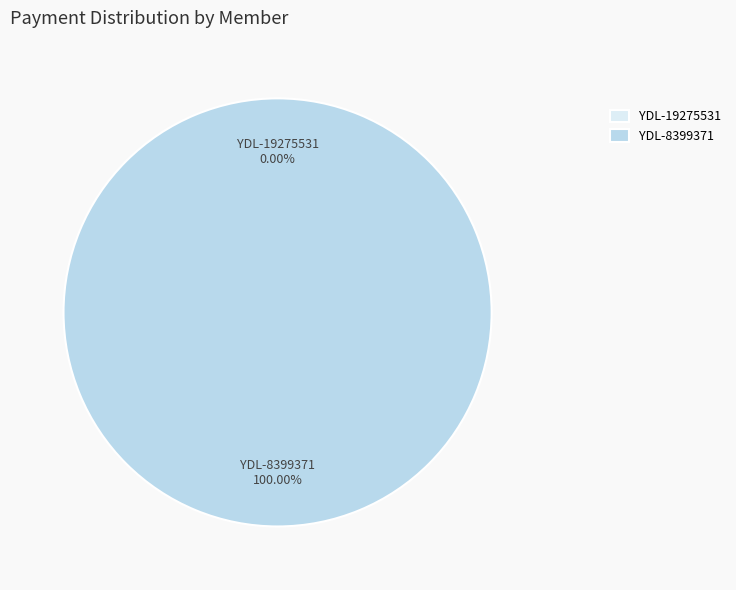

Is YDL-19275531 the majority of the pie?

No